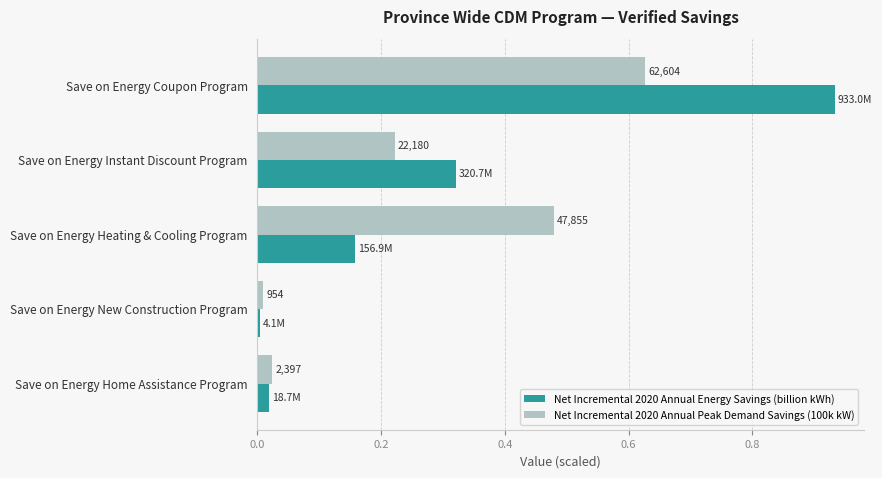

How many bars are there in total?

10